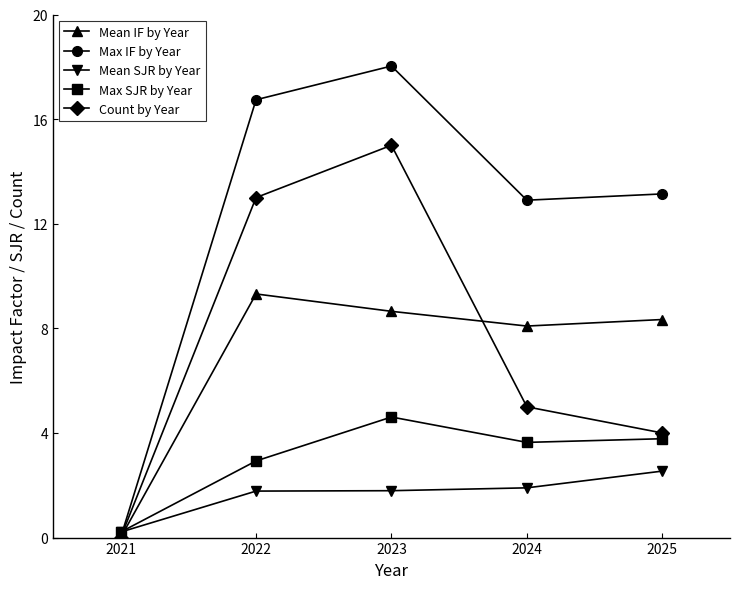

The value of Max IF by Year at 2023 is 30.1. True or false?

False